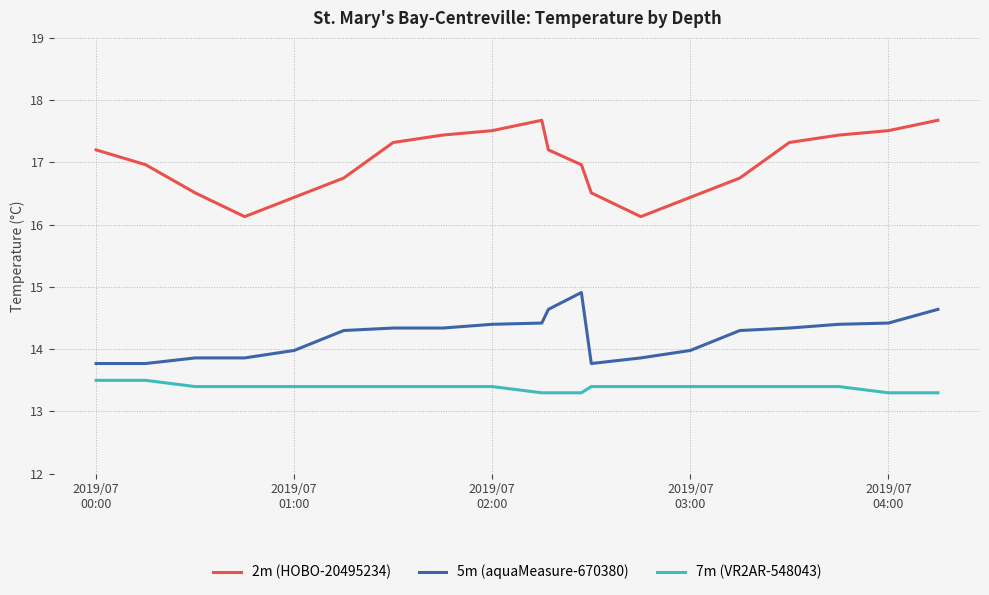

What is the sum of all 7m (VR2AR-548043) values?

267.7